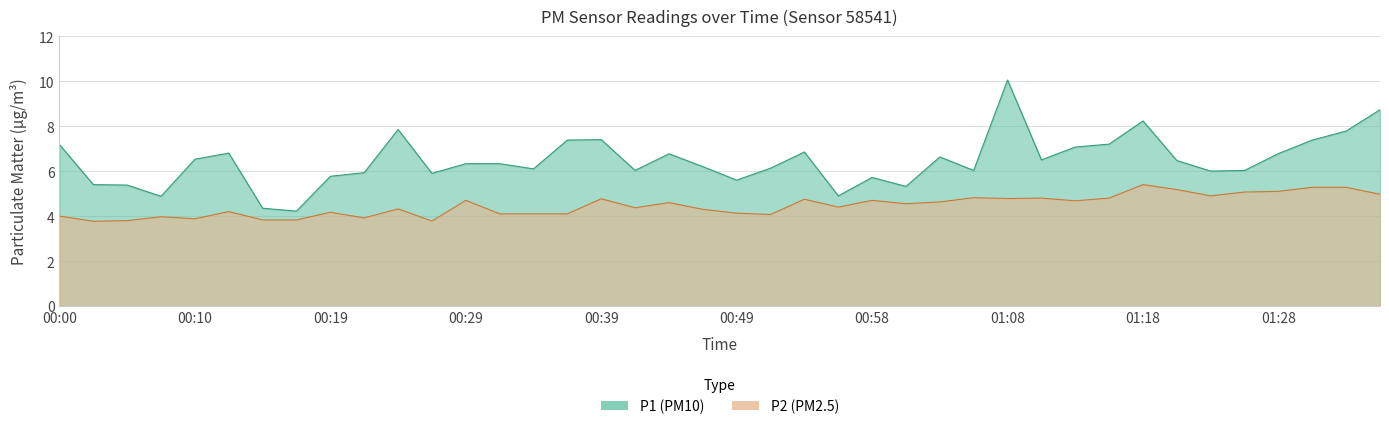

What is the difference between the P2 values at 01:11 and 01:21?

0.4